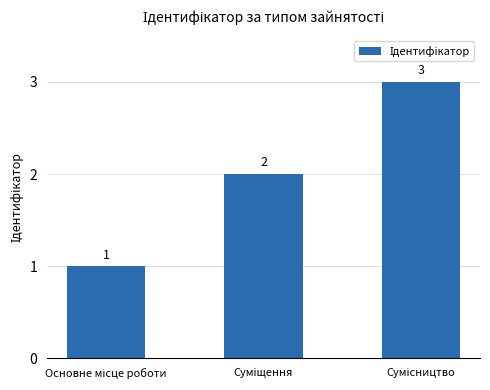

Does the chart contain any negative values?

No